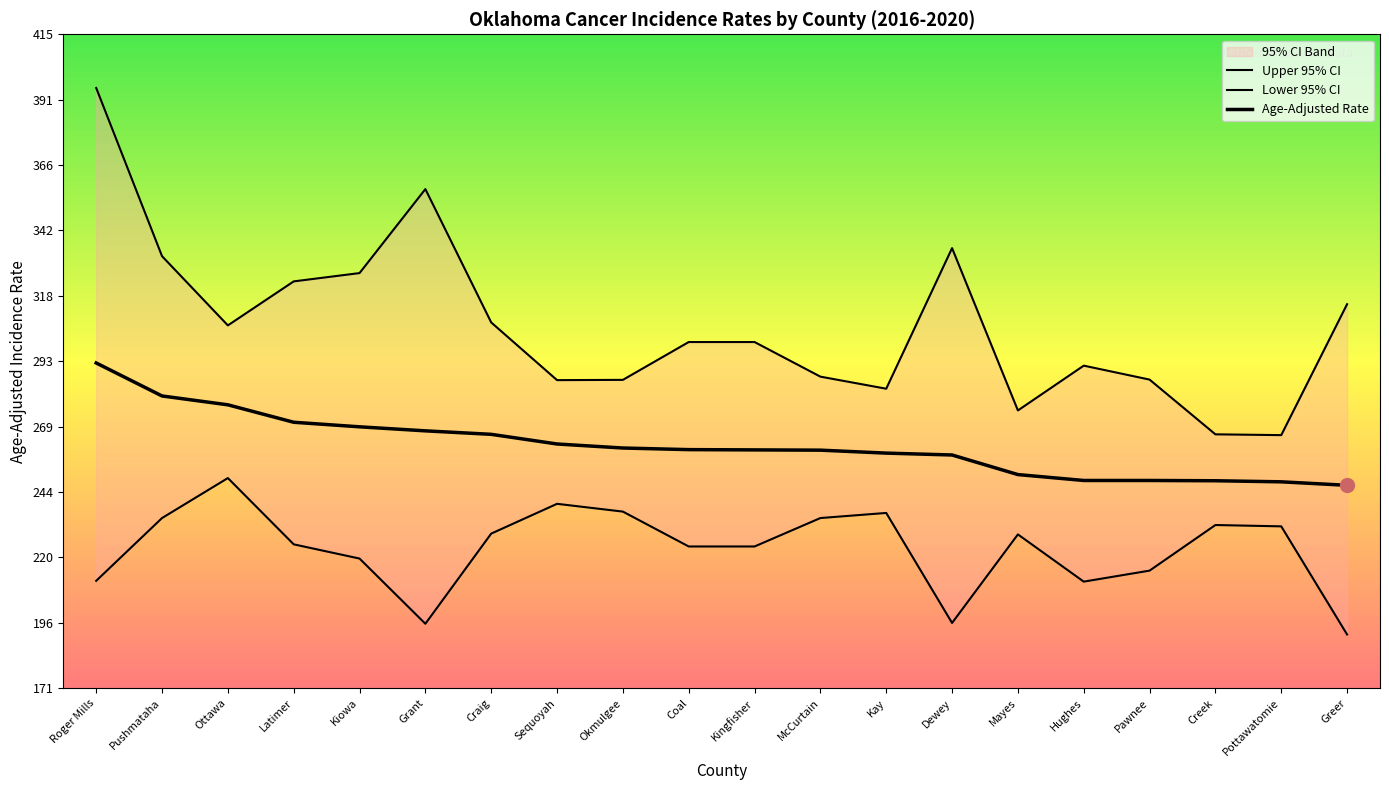

Which series changed the most between Kay and Pawnee?

Lower 95% CI